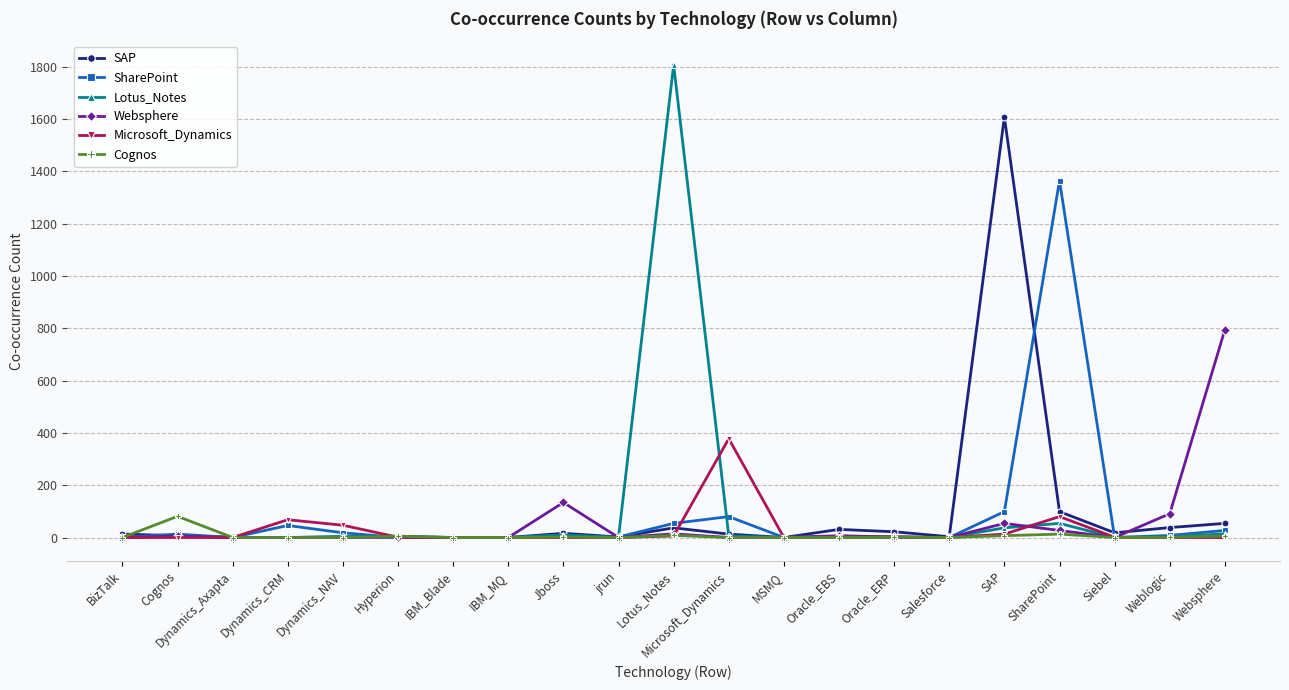

Rank the series by their maximum value, from highest to lowest.

Lotus_Notes, SAP, SharePoint, Websphere, Microsoft_Dynamics, Cognos